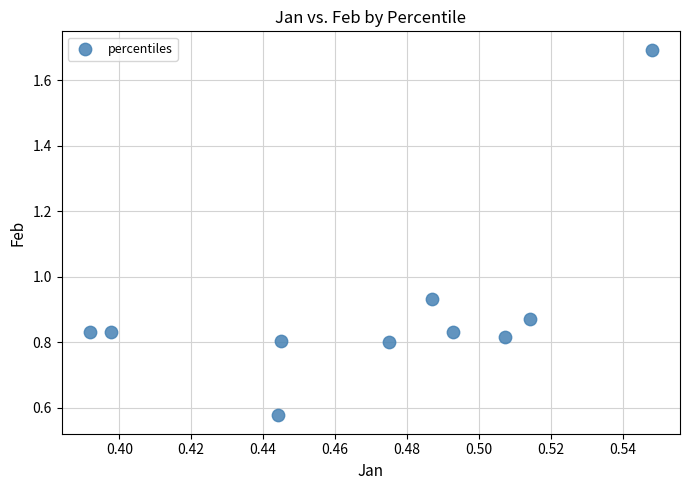

What is the range of Y values (max minus min)?

1.1